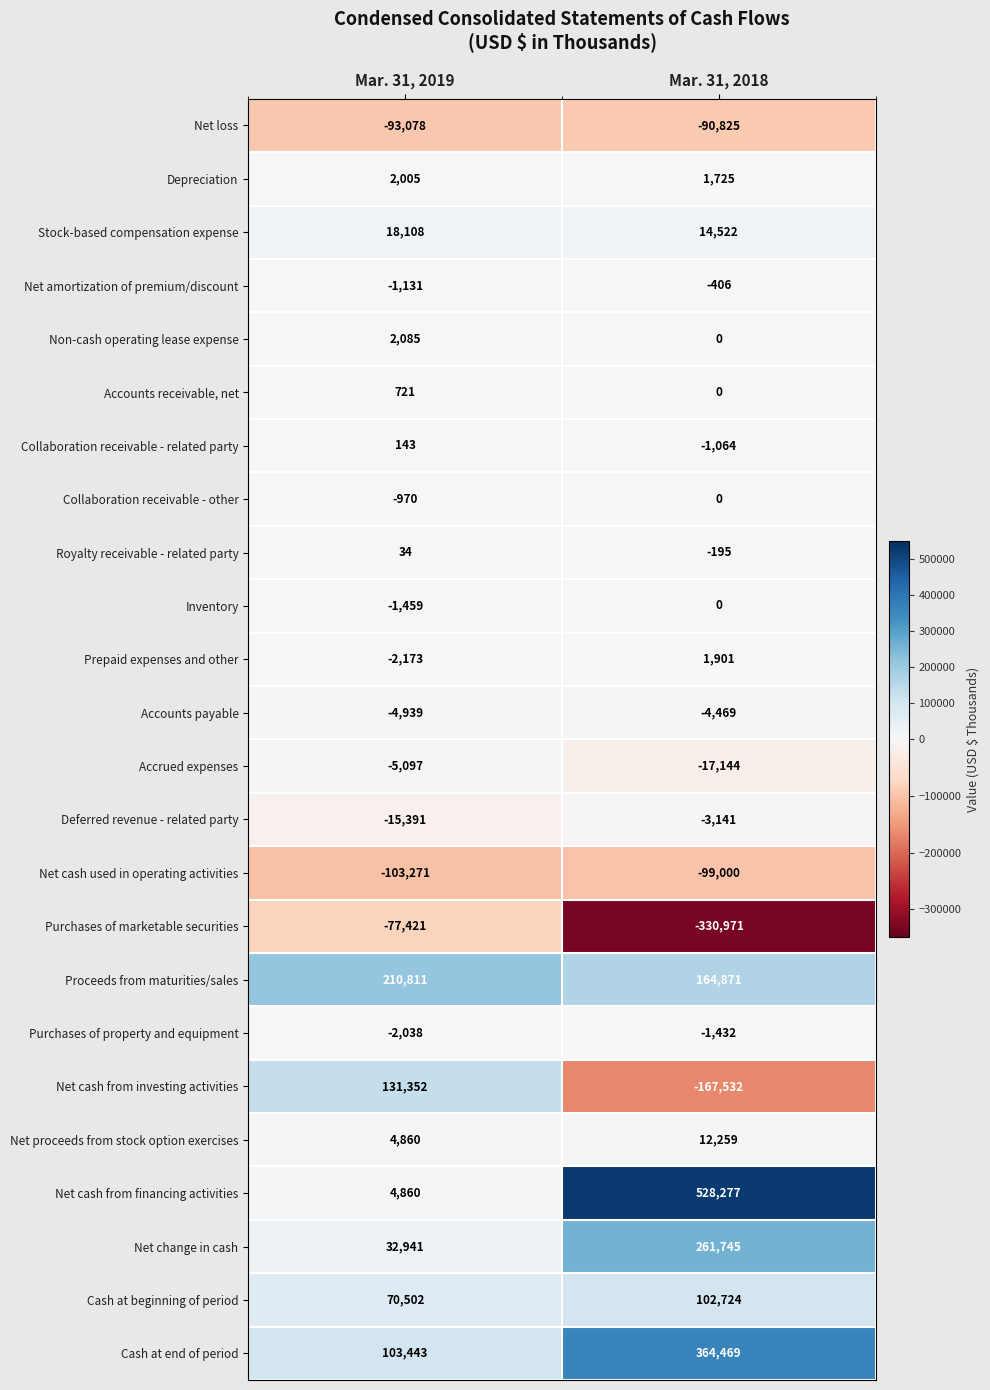

List the labels in order of Net cash used in operating activities value, smallest first.

Mar. 31, 2019, Mar. 31, 2018